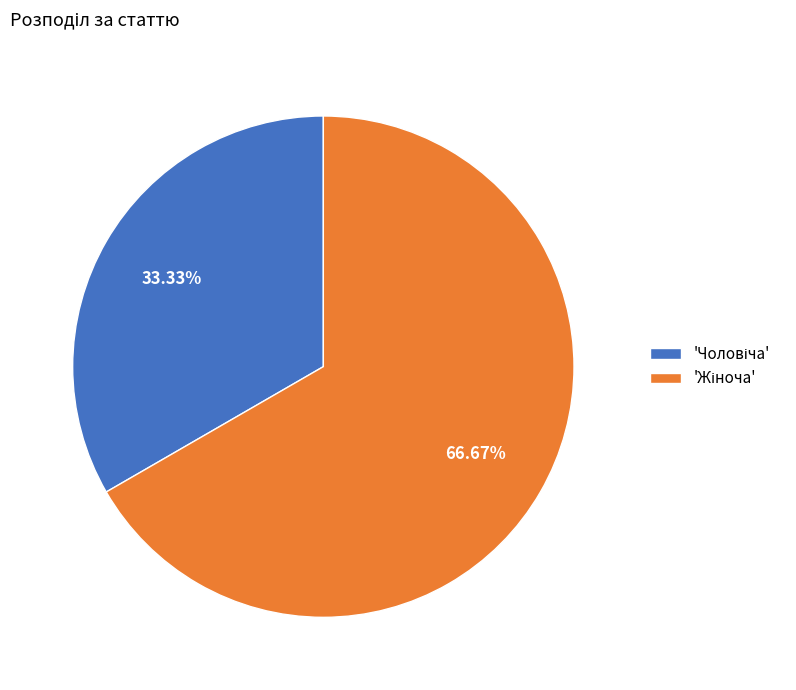

How many segments does this pie chart have?

2